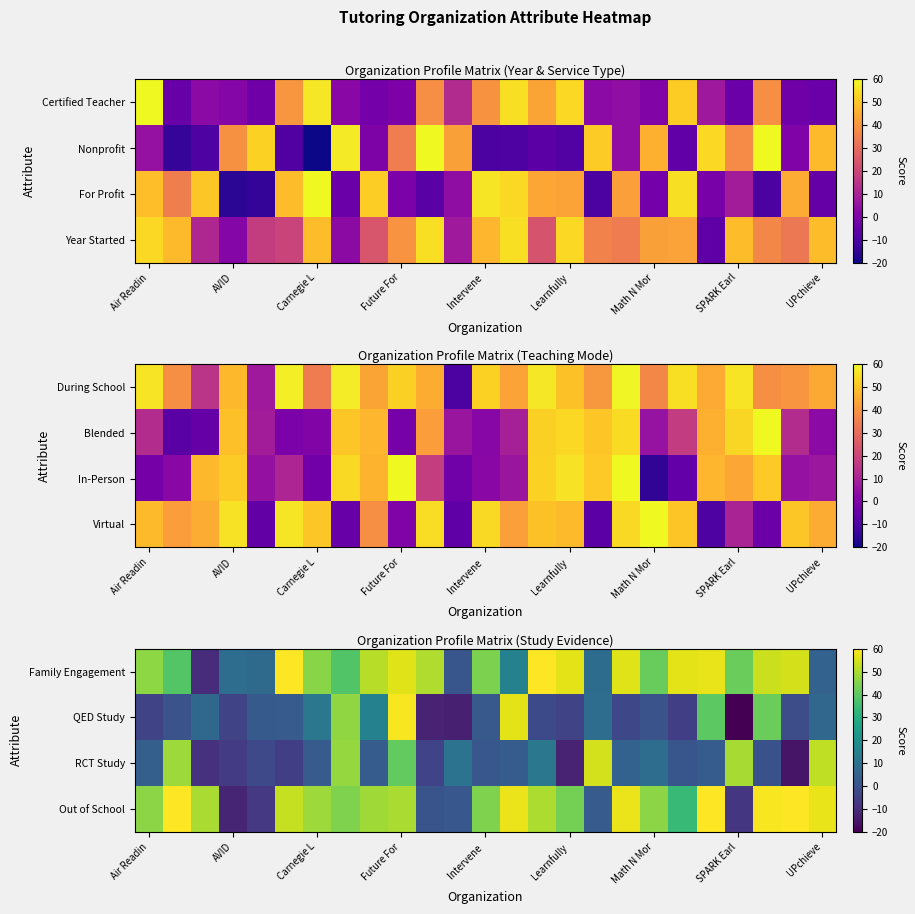

What is the average value of the RCT Study series?

11.8